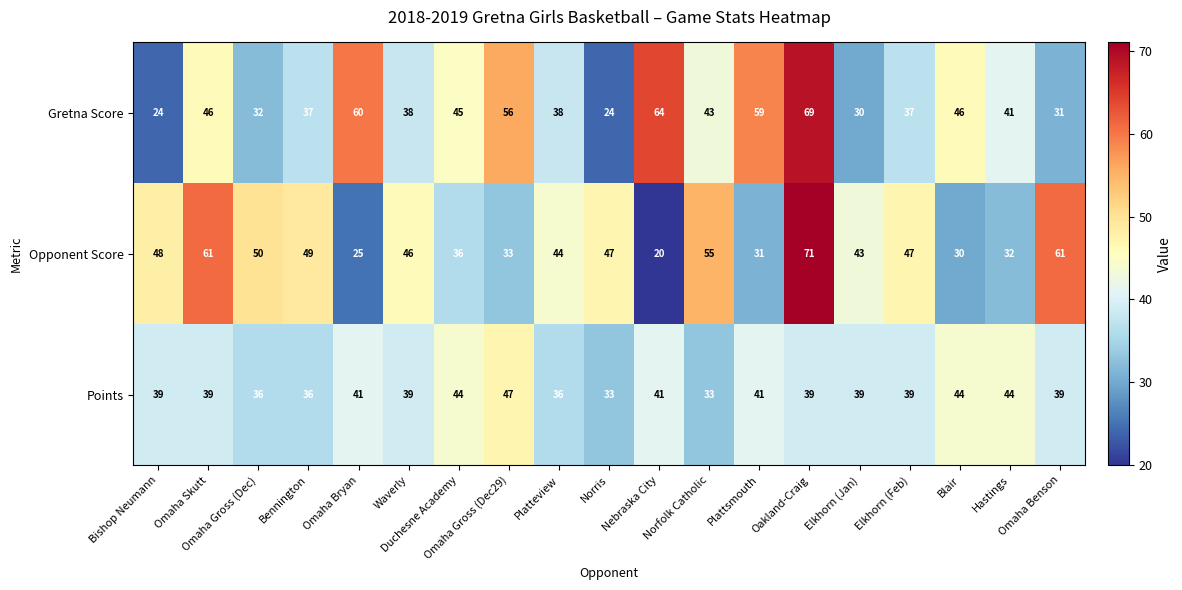

Which series has the largest total across all categories?

Opponent Score